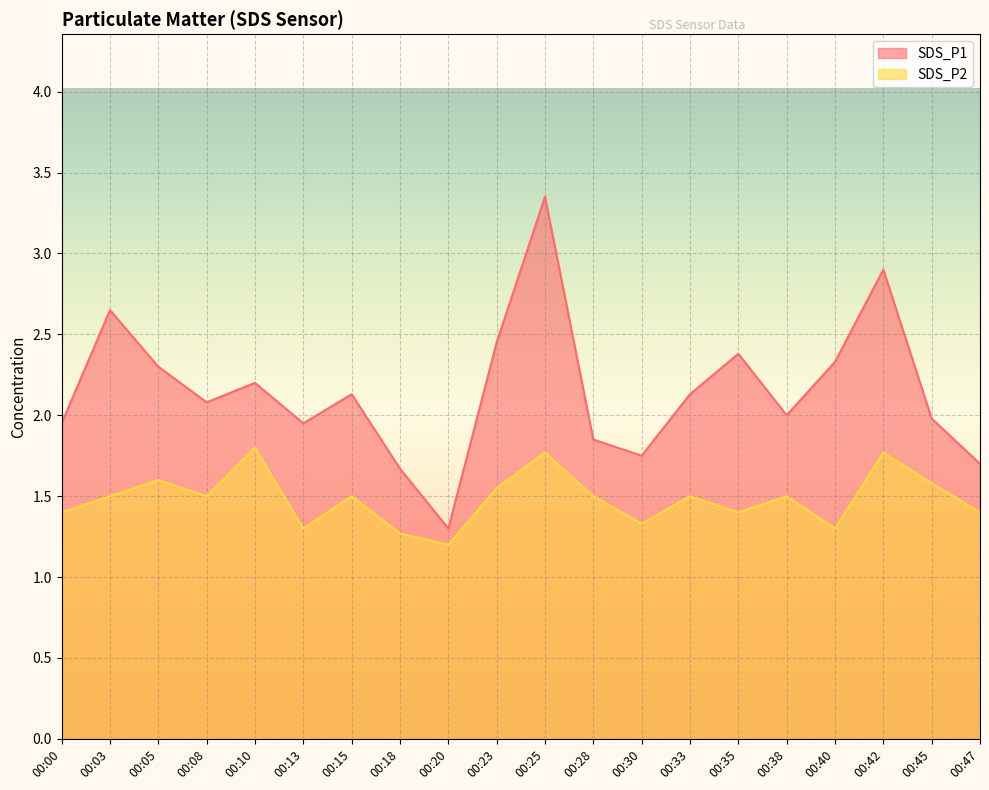

True or false: SDS_P2 and SDS_P1 cross at least once.

False